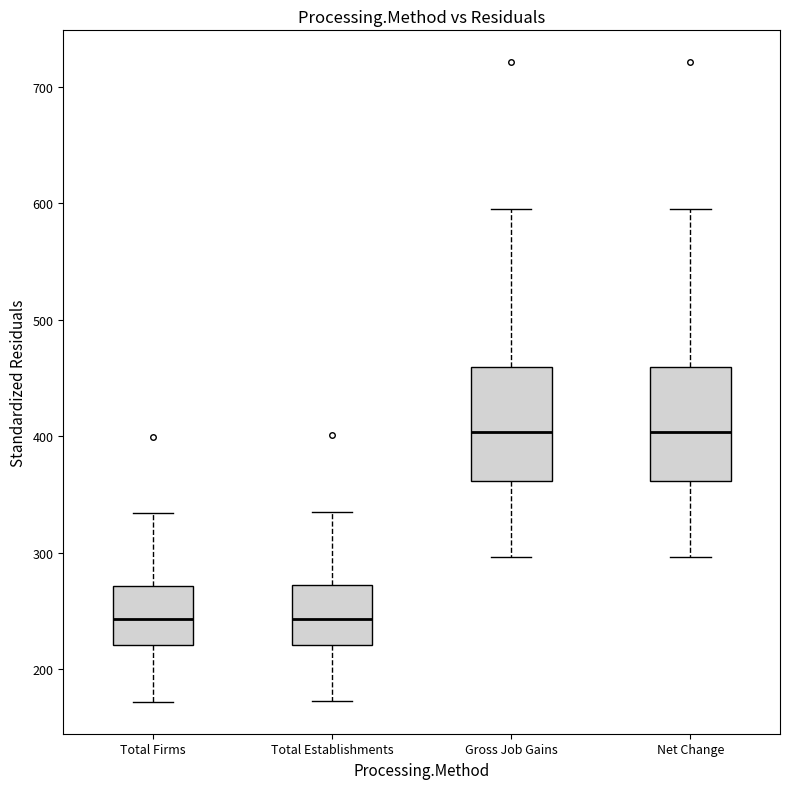

Reading left to right, transcribe this box plot: for each box, give where its median line is, the range the box spans, and where its two whiskers end, as read against the y-axis. The values are not printed on the chart, so give them approximately, as read against the axis.

Total Firms: median 240, box 220 to 270, whiskers 170 to 330
Total Establishments: median 240, box 220 to 270, whiskers 170 to 340
Gross Job Gains: median 400, box 360 to 460, whiskers 300 to 600
Net Change: median 400, box 360 to 460, whiskers 300 to 600